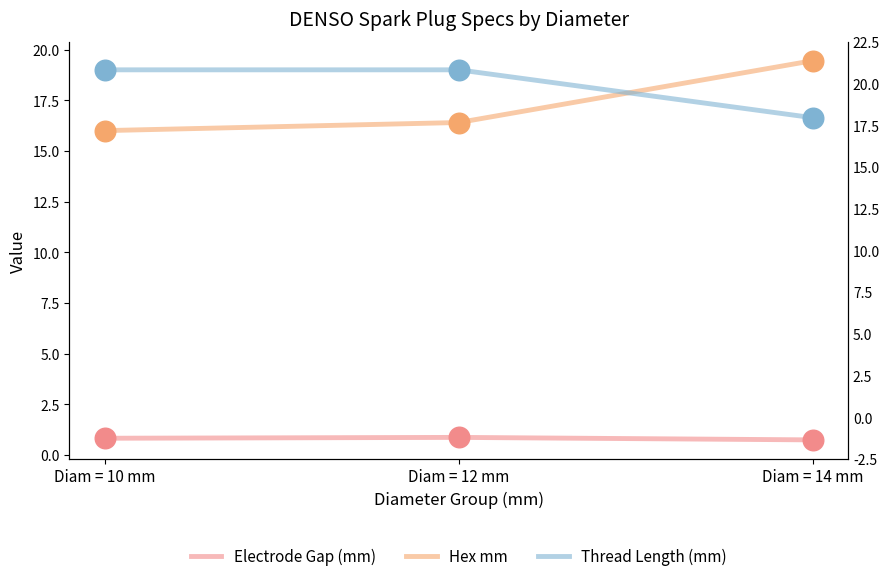

Which series contains the highest Y value?

Hex mm